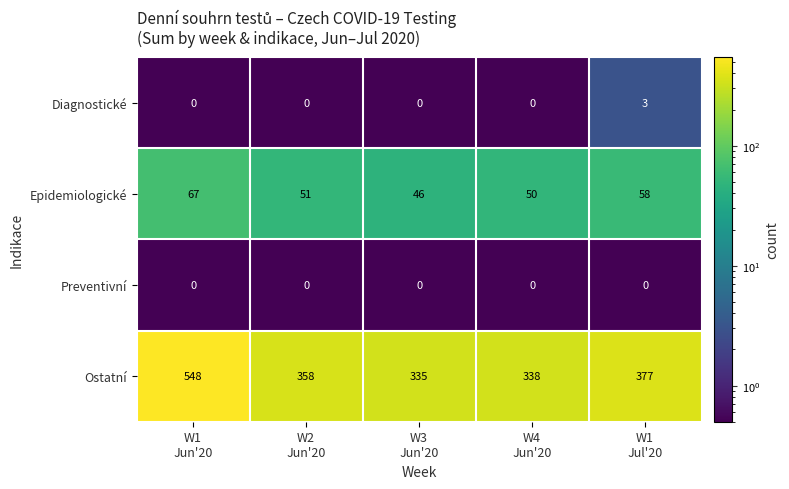

What is the difference between the maximum and minimum values in the Diagnostické series?

3